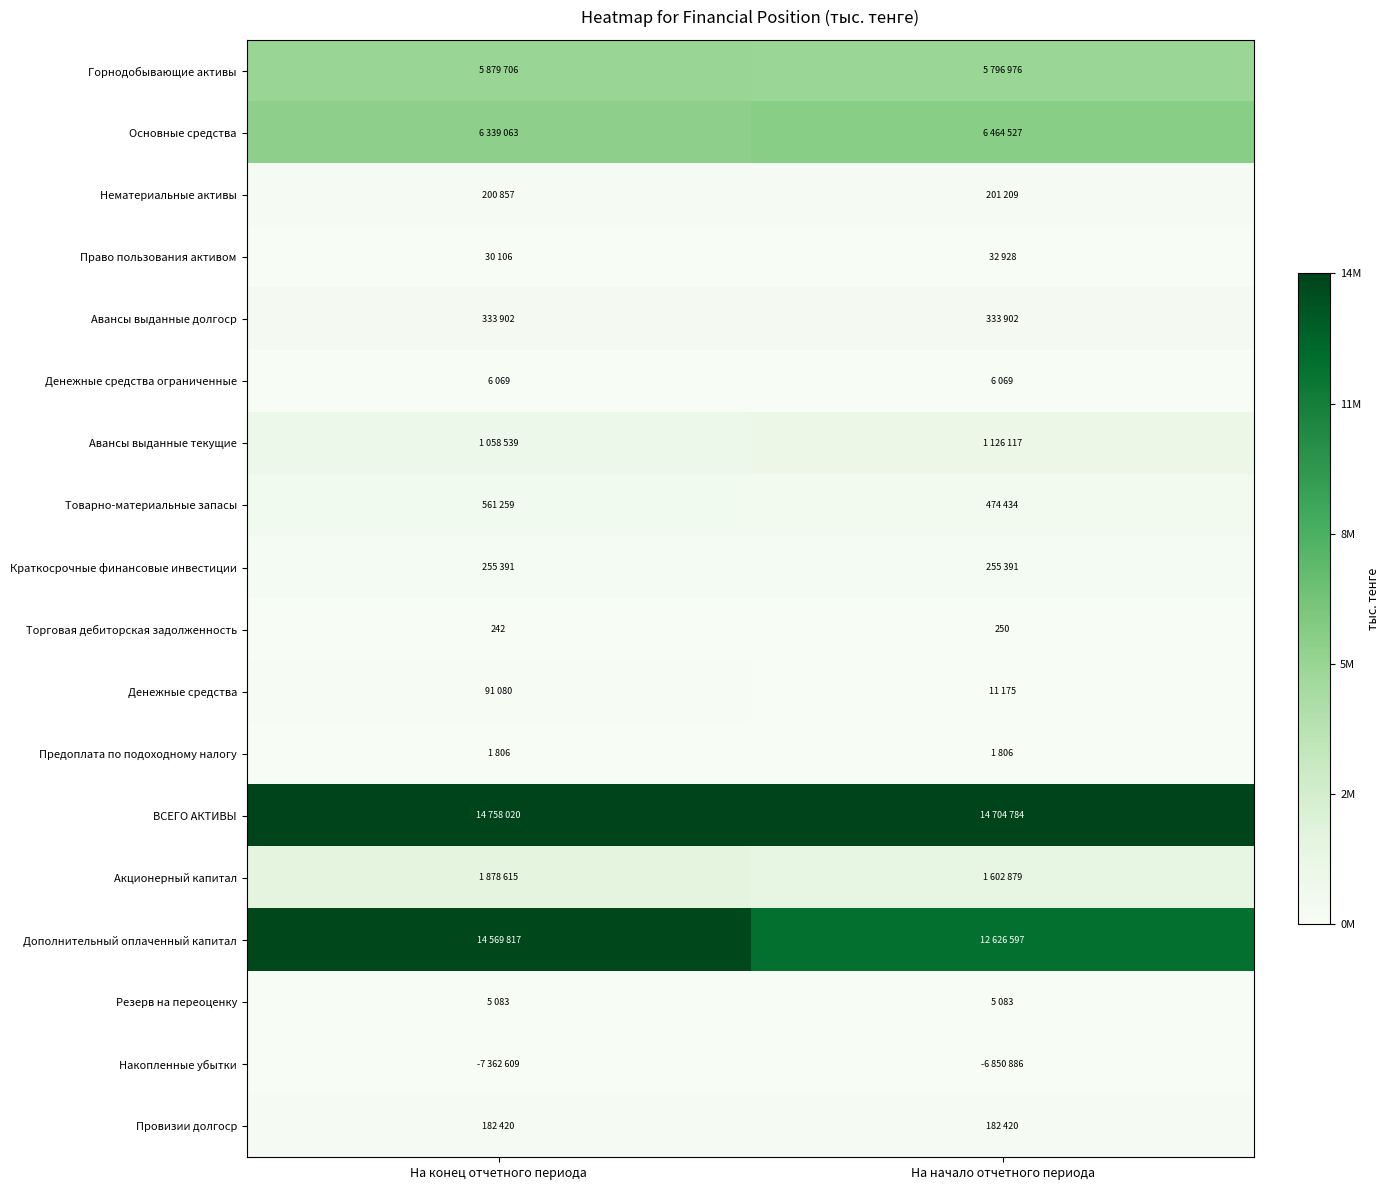

Rank the categories by Авансы выданные текущие value from highest to lowest.

На начало отчетного периода, На конец отчетного периода